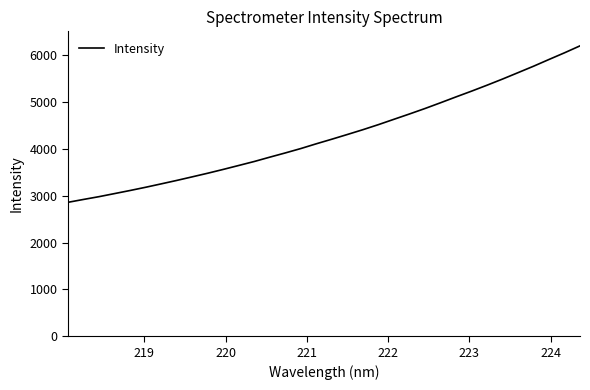

What is the greatest value displayed?

6193.9